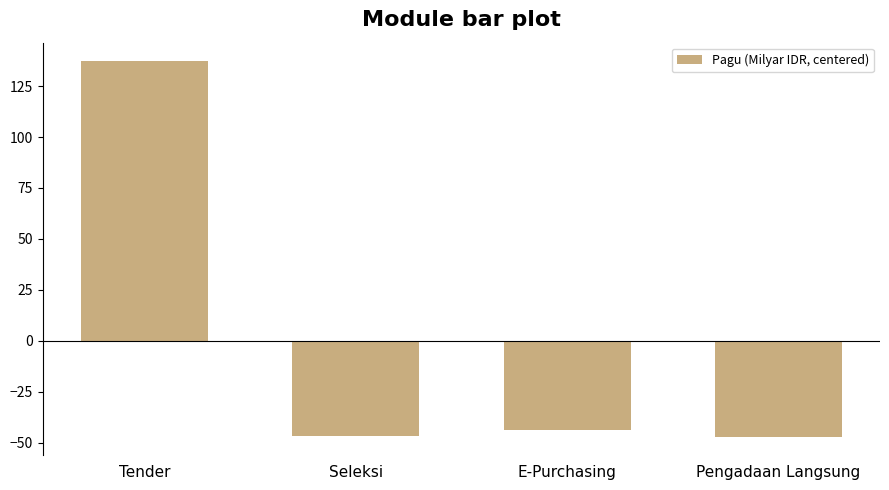

What is the sum of the values at Pengadaan Langsung and Tender?

90.2